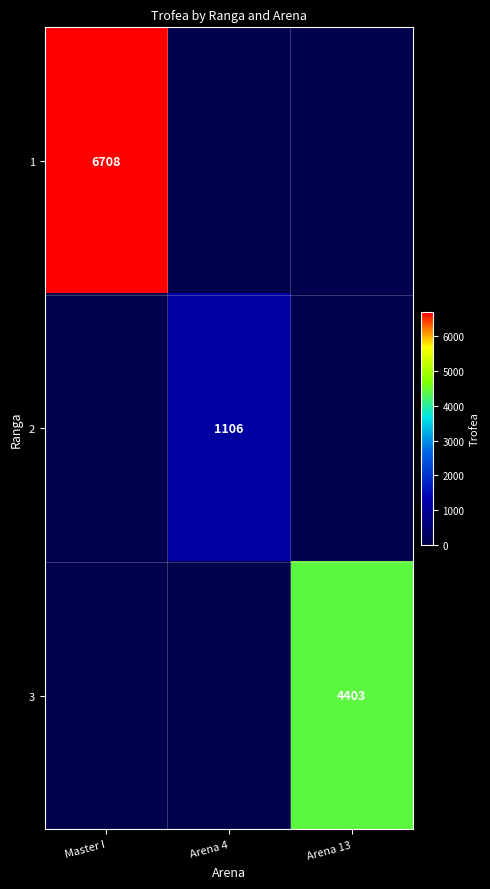

True or false: 1 has a value of 10095 at Master I.

False